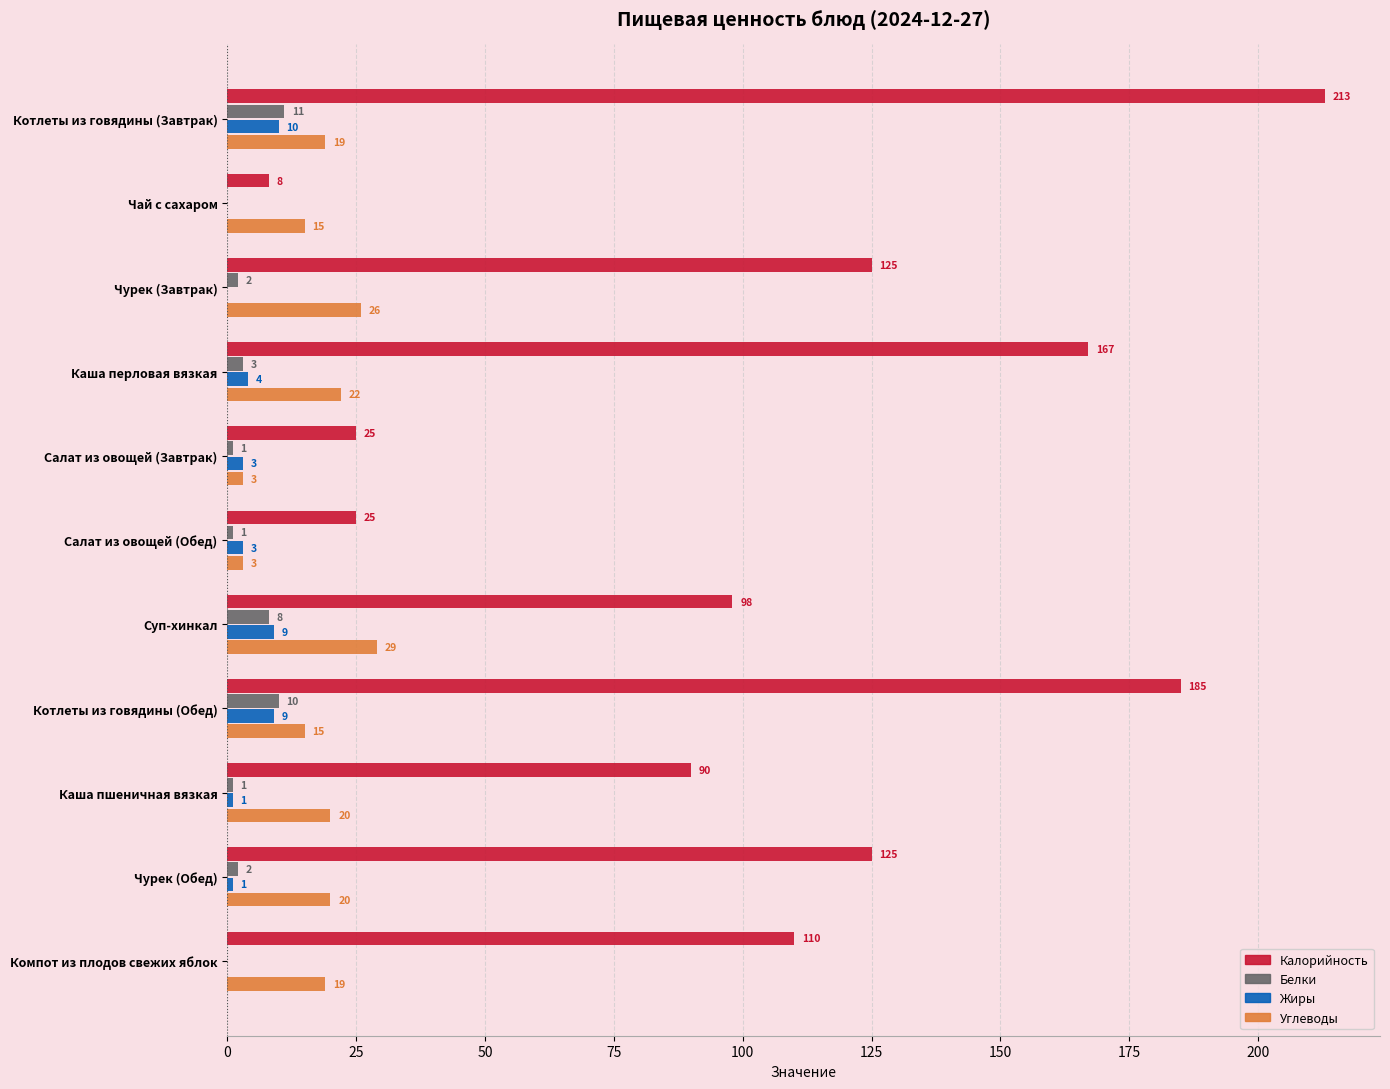

What is the sum of the Углеводы values at Компот из плодов свежих яблок and Салат из овощей (Обед)?

22